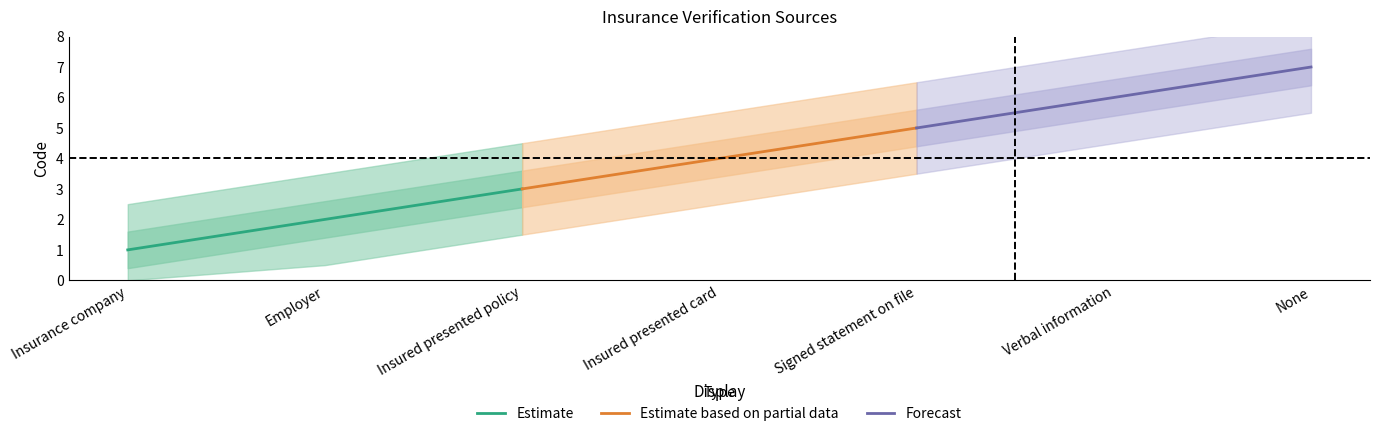

What is the value of the Forecast point at the 2nd from the left?

6